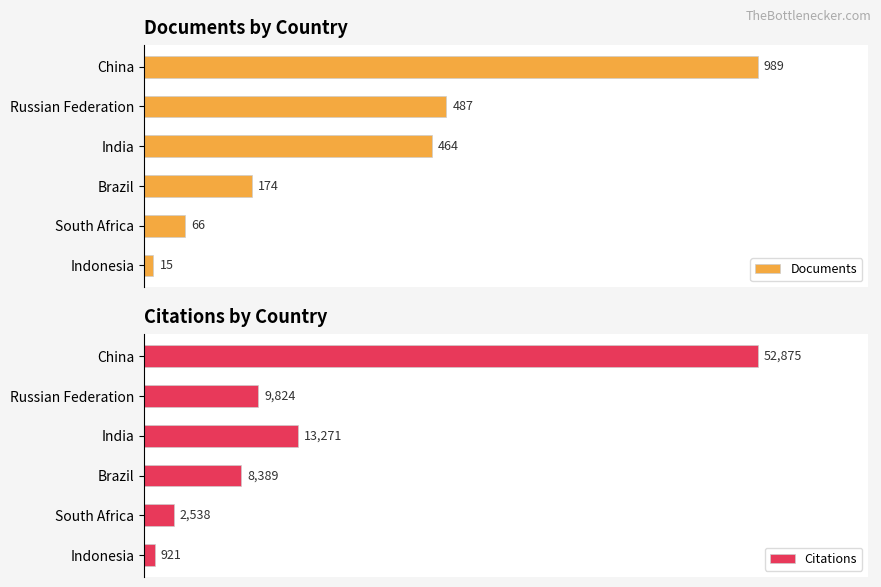

At which label does Citations reach its peak?

China